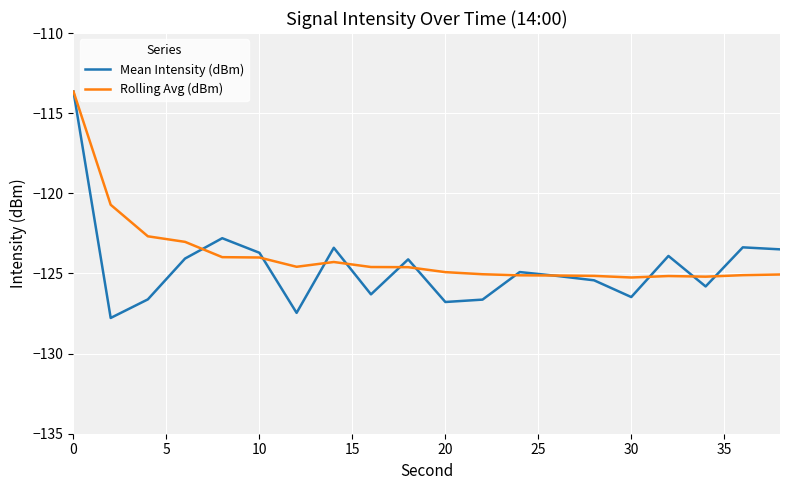

Which series has the largest range (max minus min)?

Mean Intensity (dBm)